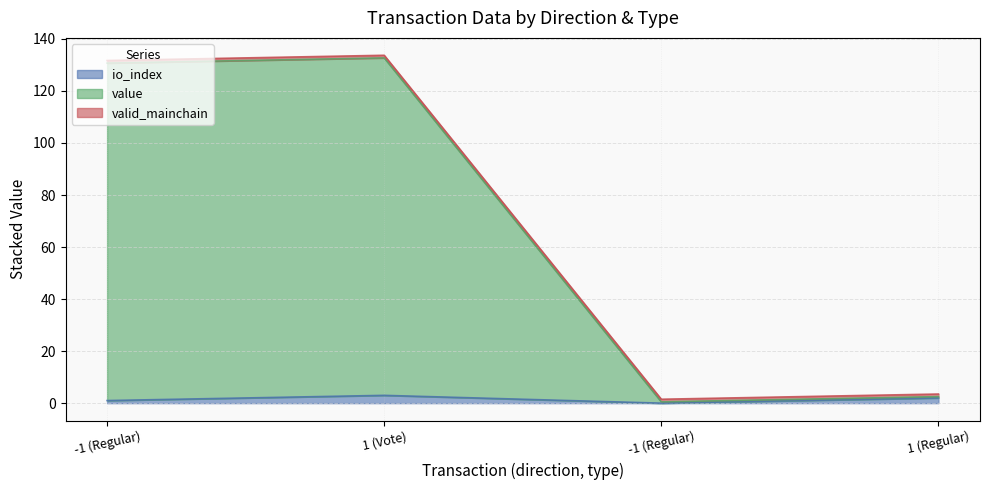

What is the sum of the io_index values at -1 (Regular) and -1 (Regular)?

1.0